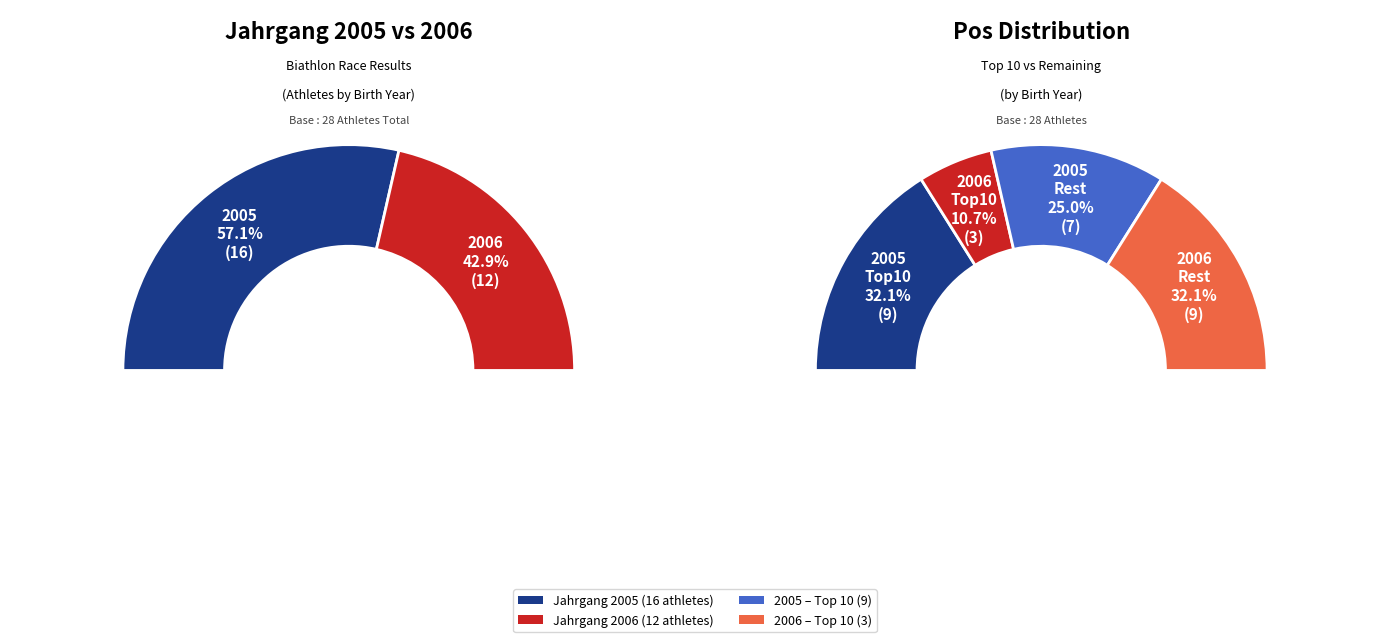

Rank the categories by value from lowest to highest.

2006, 2005